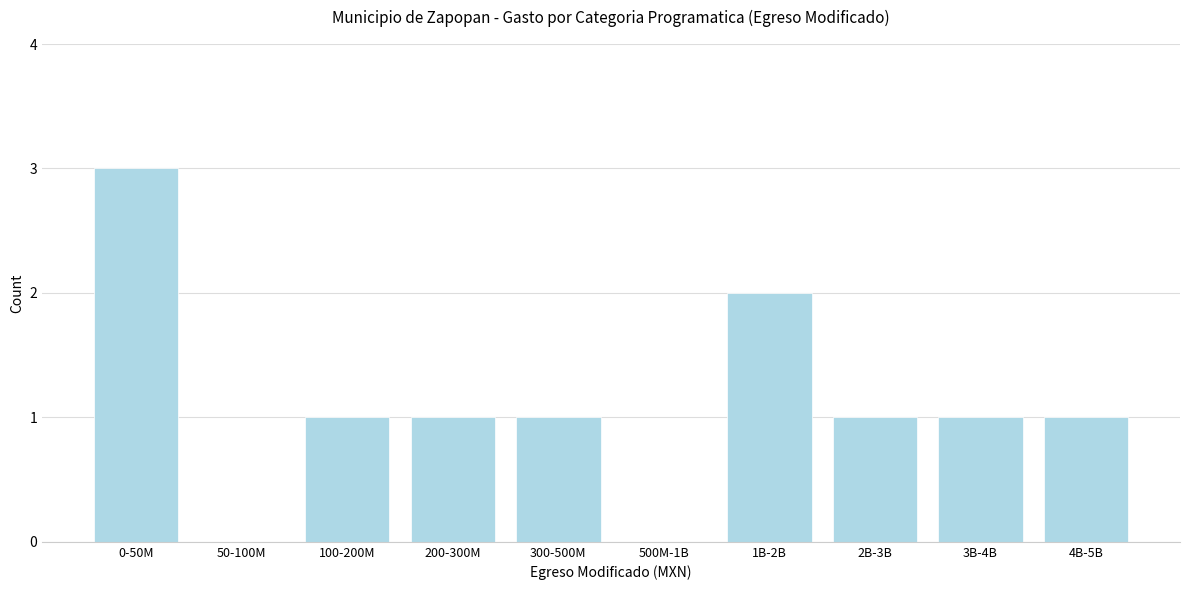

Reading left to right, list all the values displayed in this chart.

0-50M=3	50-100M=0	100-200M=1	200-300M=1	300-500M=1	500M-1B=0	1B-2B=2	2B-3B=1	3B-4B=1	4B-5B=1